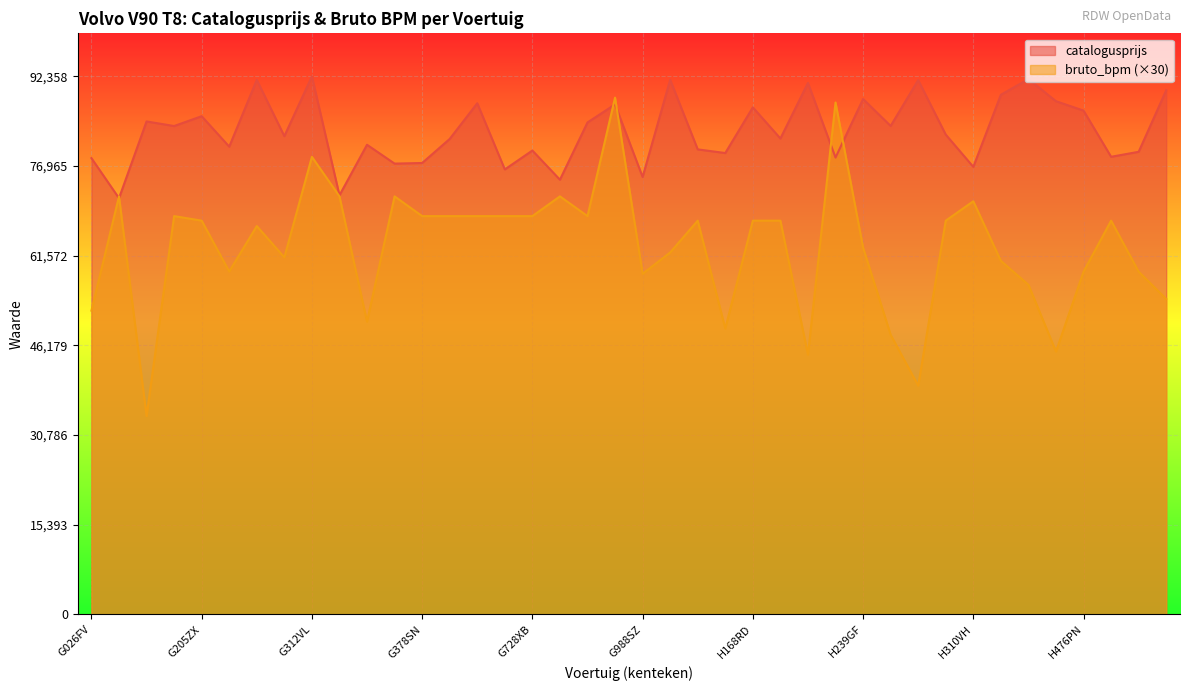

Which has a higher value, G639PK or H478NB?

G639PK